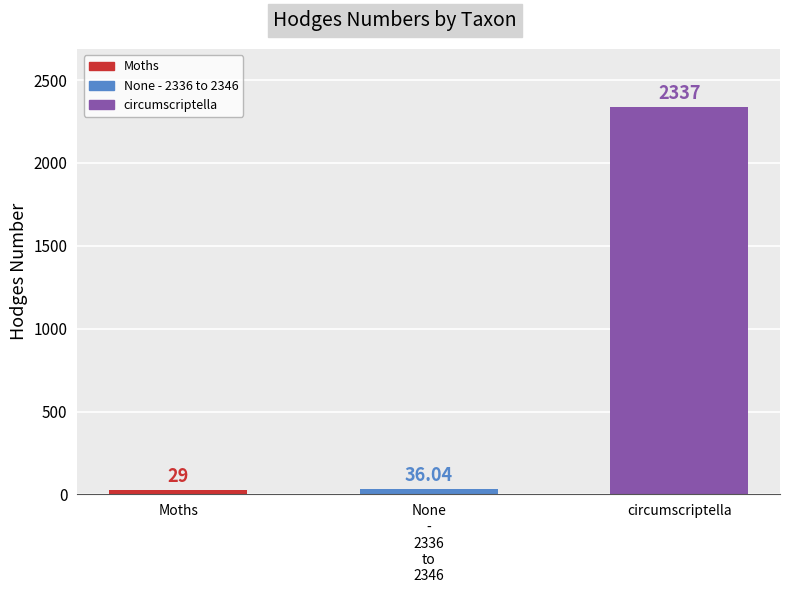

What is the label of the 2nd bar from the left?

None
-
2336
to
2346